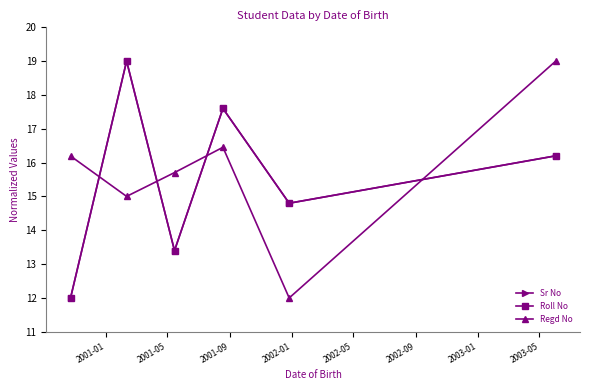

How many interior local peaks does the Sr No series have?

2